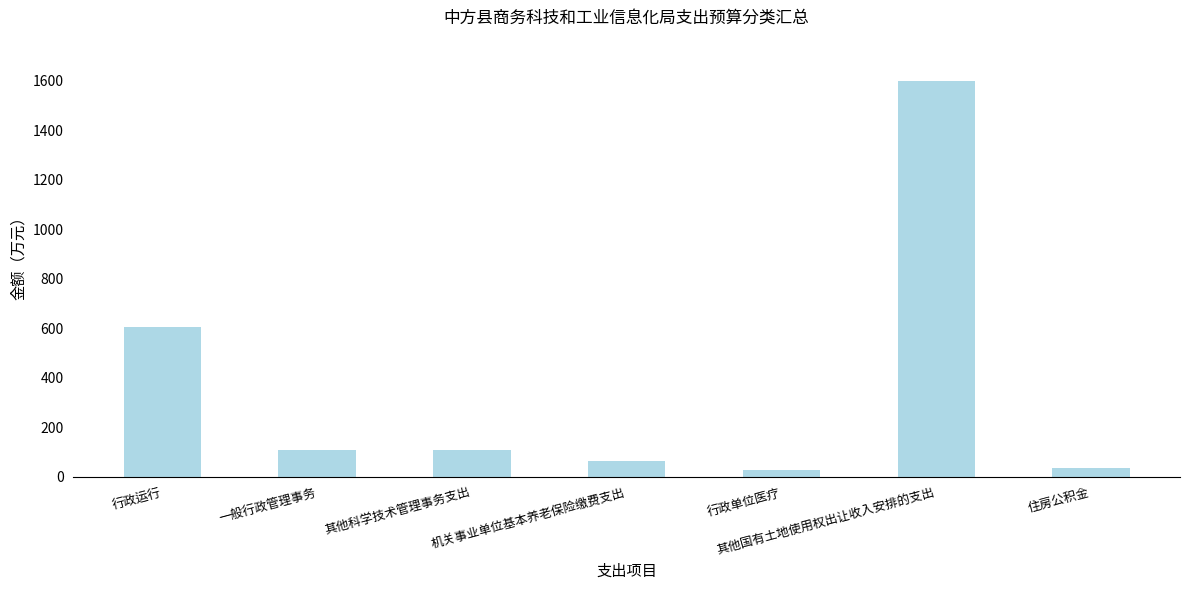

Read the value at 其他科学技术管理事务支出.

108.0